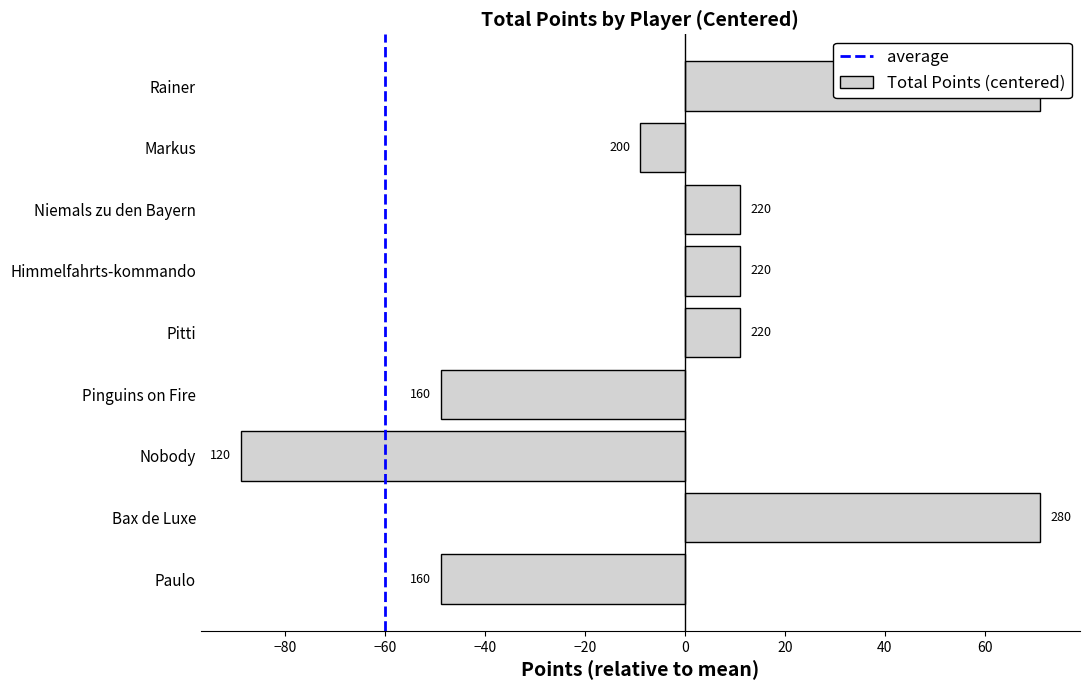

What is the label of the 4th bar from the left?

Pinguins on Fire